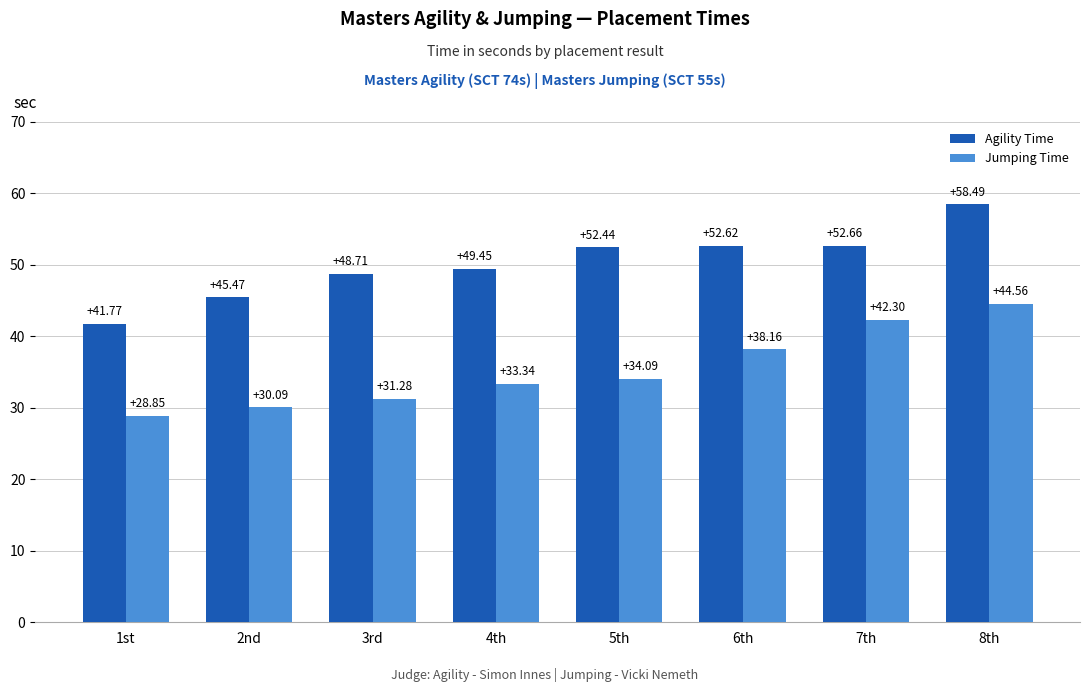

List the series in order of their peak value, lowest first.

Jumping Time, Agility Time